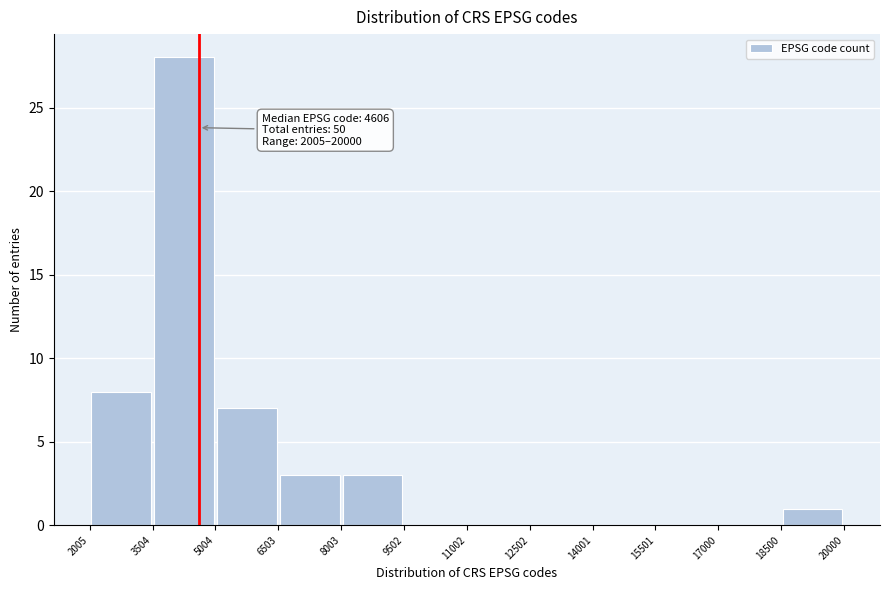

Over which range of the x-axis is the bar tallest?

3504 to 5004